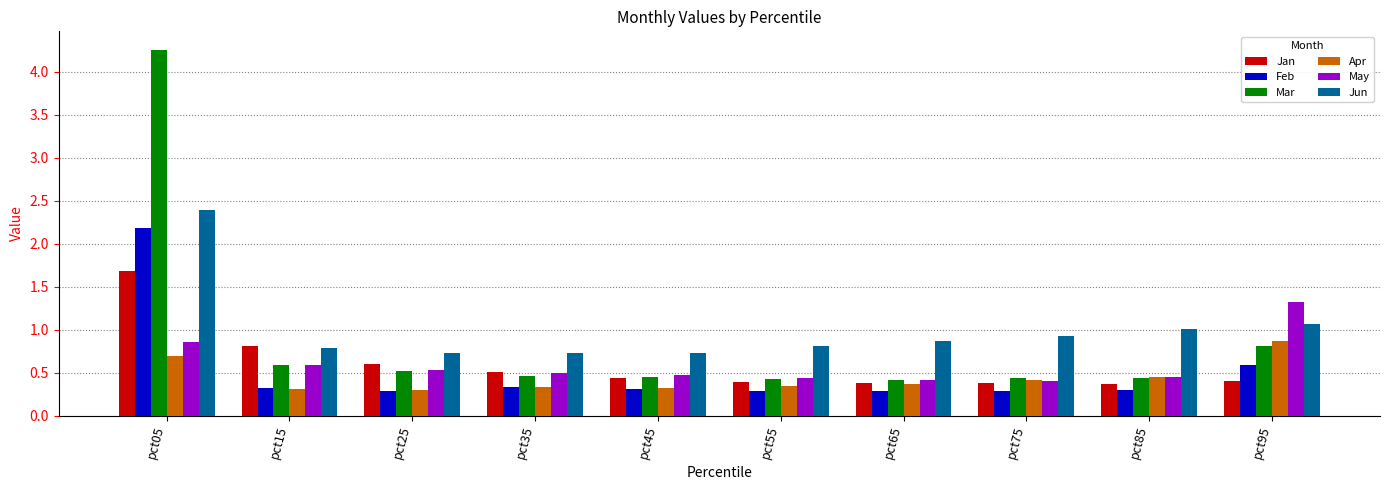

Count the number of data series in this chart.

6